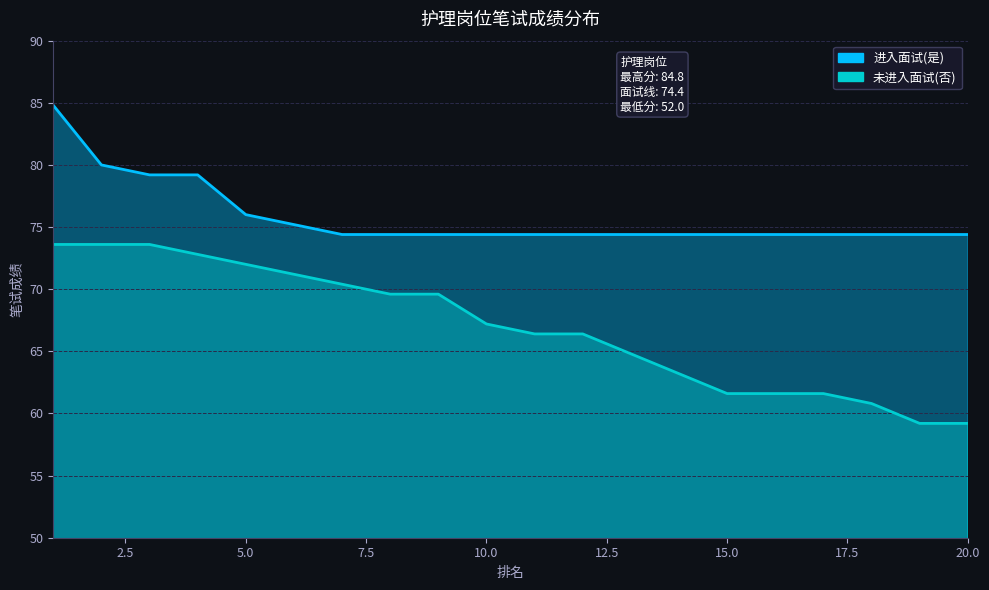

True or false: the data shows 73.6 at 2.5.

True